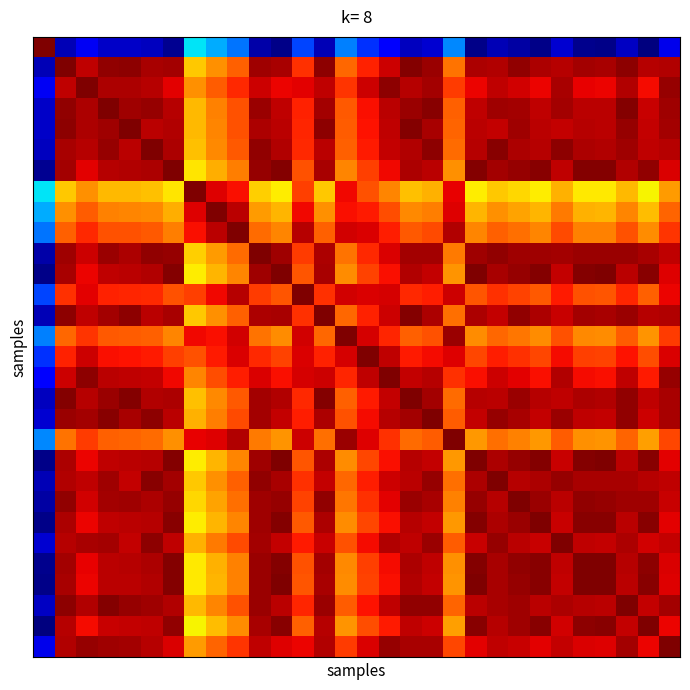

How many distinct data groups are displayed?

30